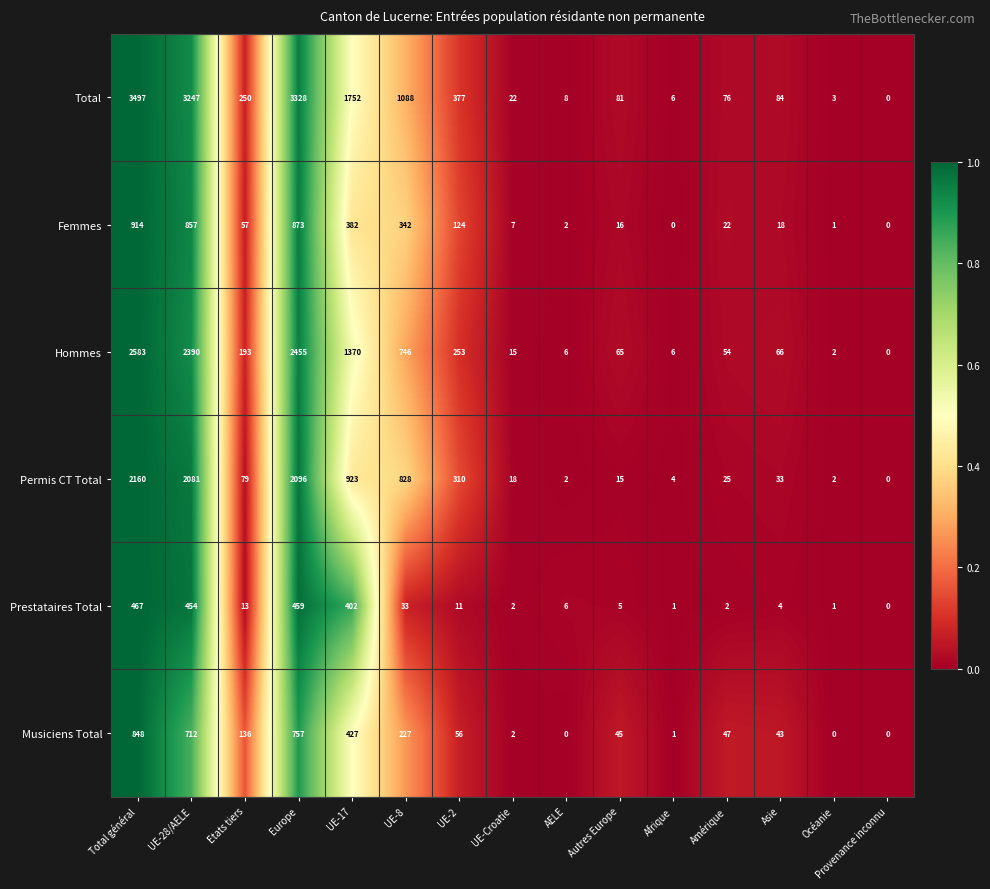

Which series has the largest total across all categories?

Total